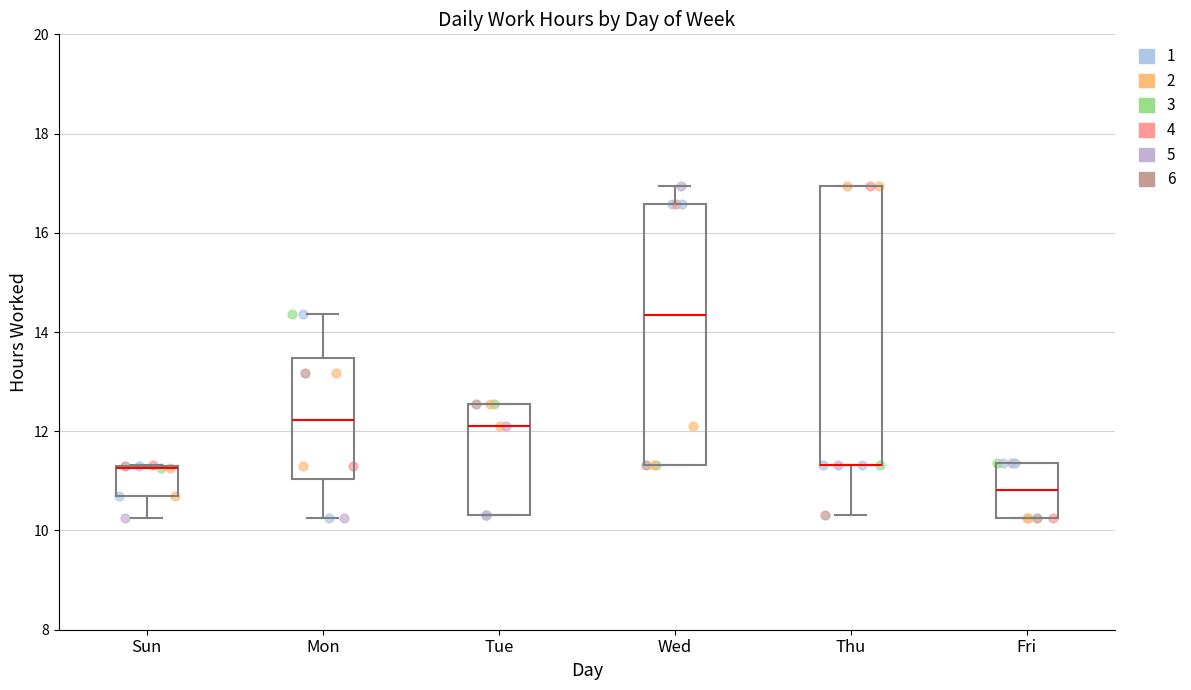

Reading left to right, read every box against the y-axis: the position of its median line, the range the box covers, and the ends of its whiskers. The values are not printed on the chart, so give them approximately, as read against the axis.

Sun: median 11.2 (drawn on the box's upper edge), box 10.8 to 11.2, whiskers 10.2 to 11.4
Mon: median 12.2, box 11.0 to 13.4, whiskers 10.2 to 14.4
Tue: median 12.2, box 10.4 to 12.6, whiskers 10.4 to 12.6
Wed: median 14.4, box 11.4 to 16.6, whiskers 11.4 to 17.0
Thu: median 11.4 (drawn on the box's lower edge), box 11.4 to 17.0, whiskers 10.4 to 17.0
Fri: median 10.8, box 10.2 to 11.4, whiskers 10.2 to 11.4